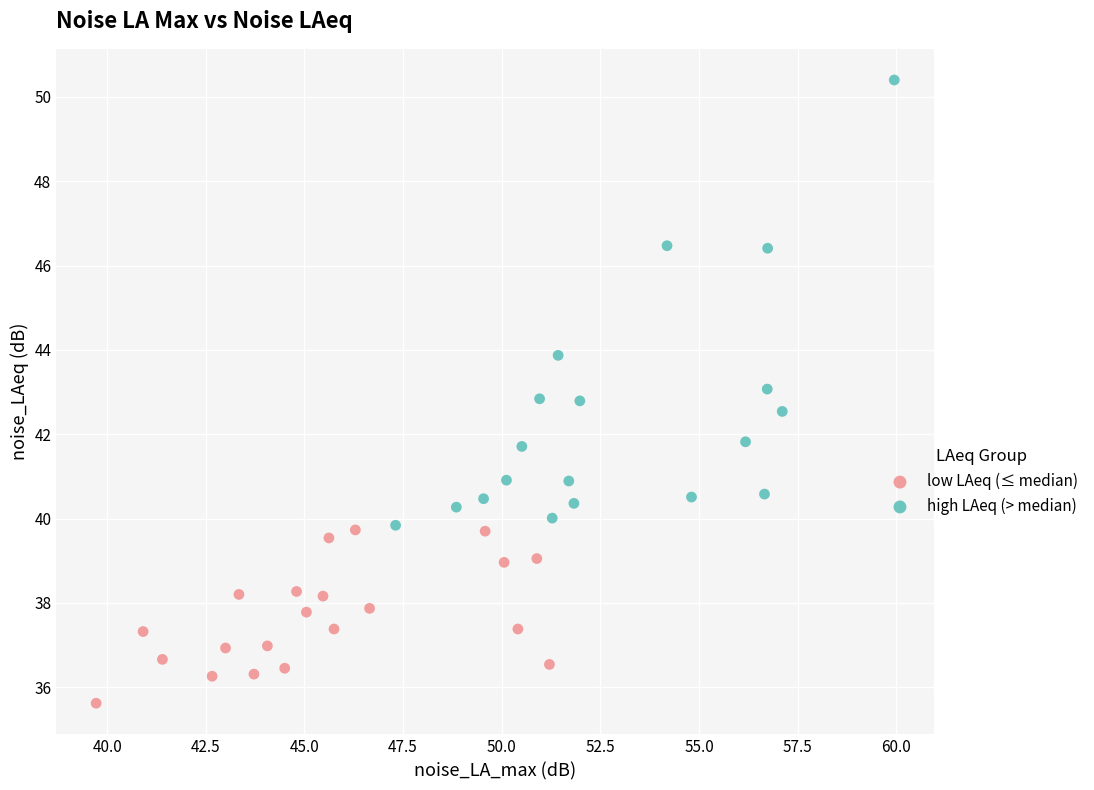

Which series reaches the minimum Y coordinate?

low LAeq (≤ median)